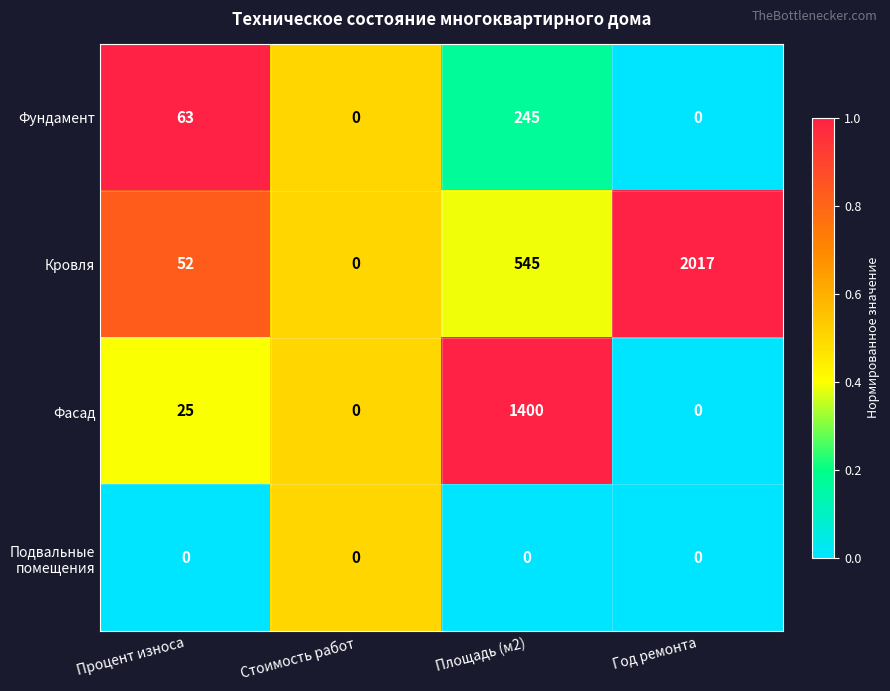

At which label does Кровля reach its minimum?

Стоимость работ